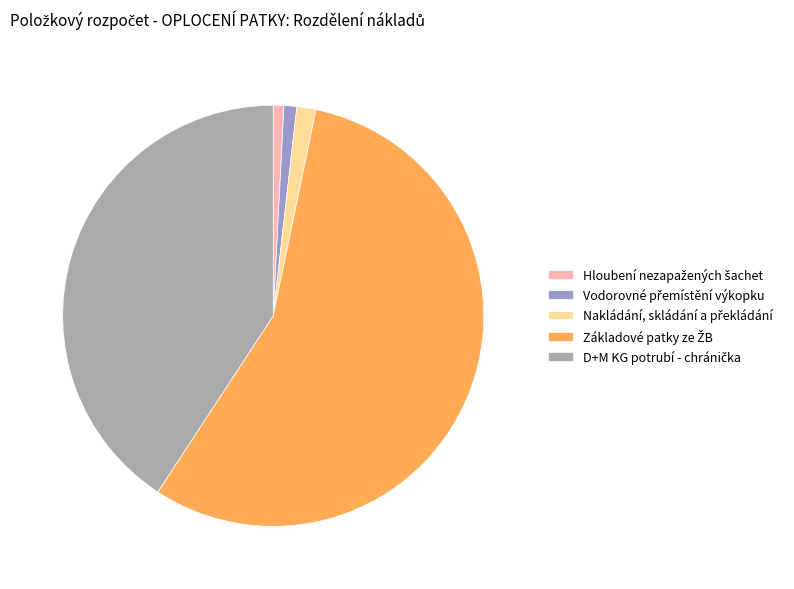

Is there any slice that represents more than half of the pie?

Yes